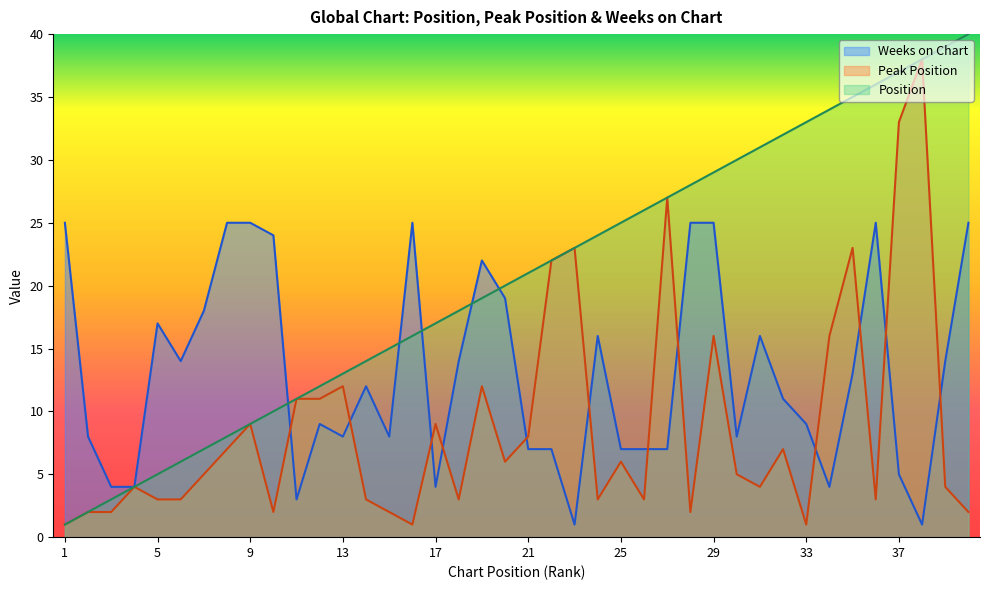

List the labels in order of Peak Position value, largest first.

38, 37, 27, 23, 35, 22, 29, 34, 13, 19, 11, 12, 9, 17, 21, 8, 32, 20, 25, 7, 30, 4, 31, 39, 5, 6, 14, 18, 24, 26, 36, 2, 3, 10, 15, 28, 40, 1, 16, 33